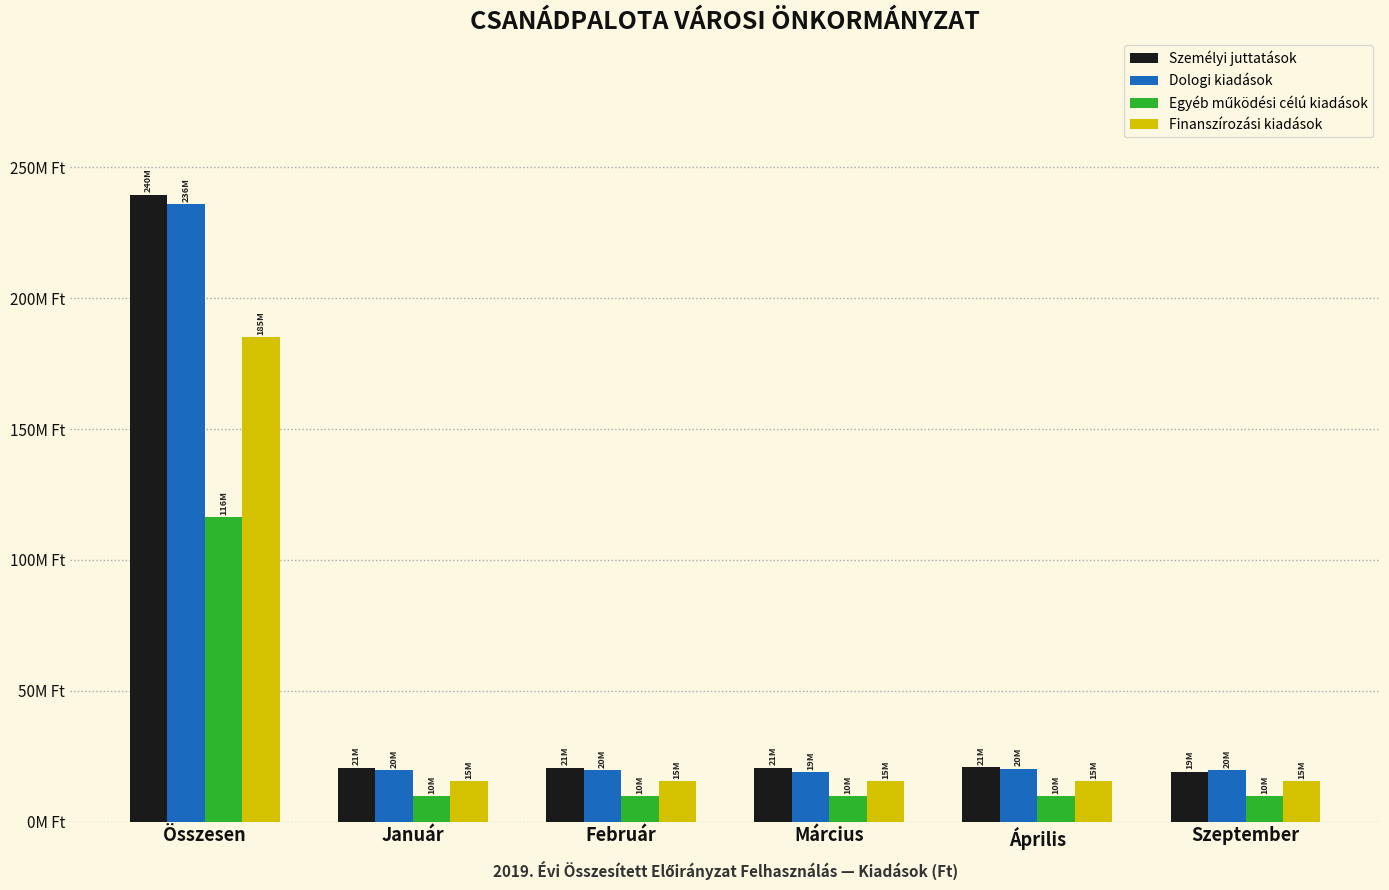

Reading left to right, list all the values displayed in this chart.

Személyi juttatások: 239569232	20515551	20515551	20515551	20747725	19006336
Dologi kiadások: 235856881	19654740	19654740	18794740	20134740	19554740
Egyéb működési célú kiadások: 116255110	9687926	9687926	9687926	9687926	9687926
Finanszírozási kiadások: 184993063	15416089	15416089	15416089	15416089	15416089